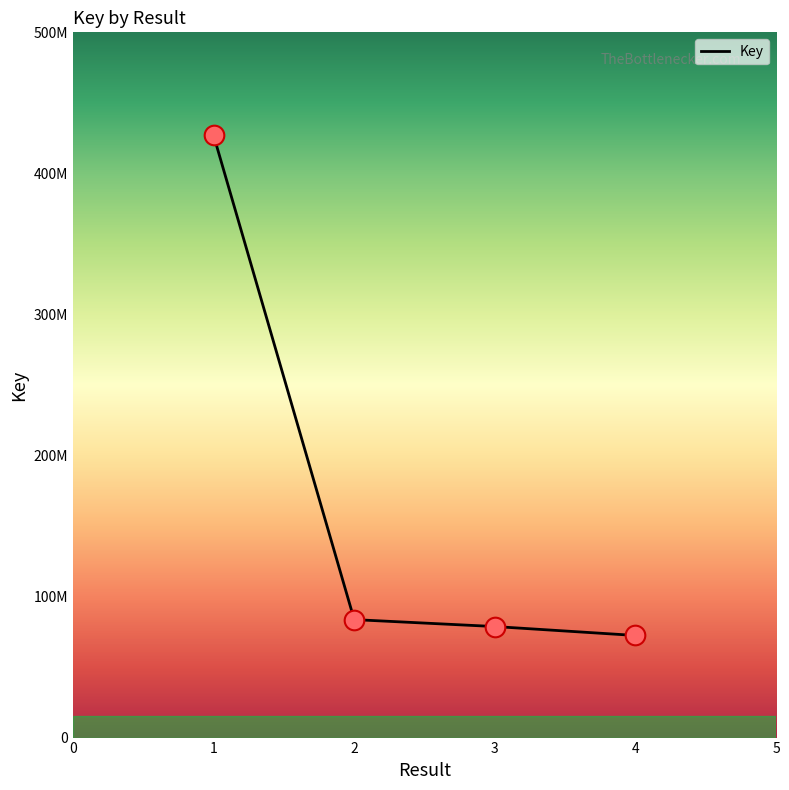

What is the ratio of the value at 3 to the value at 4?

1.1